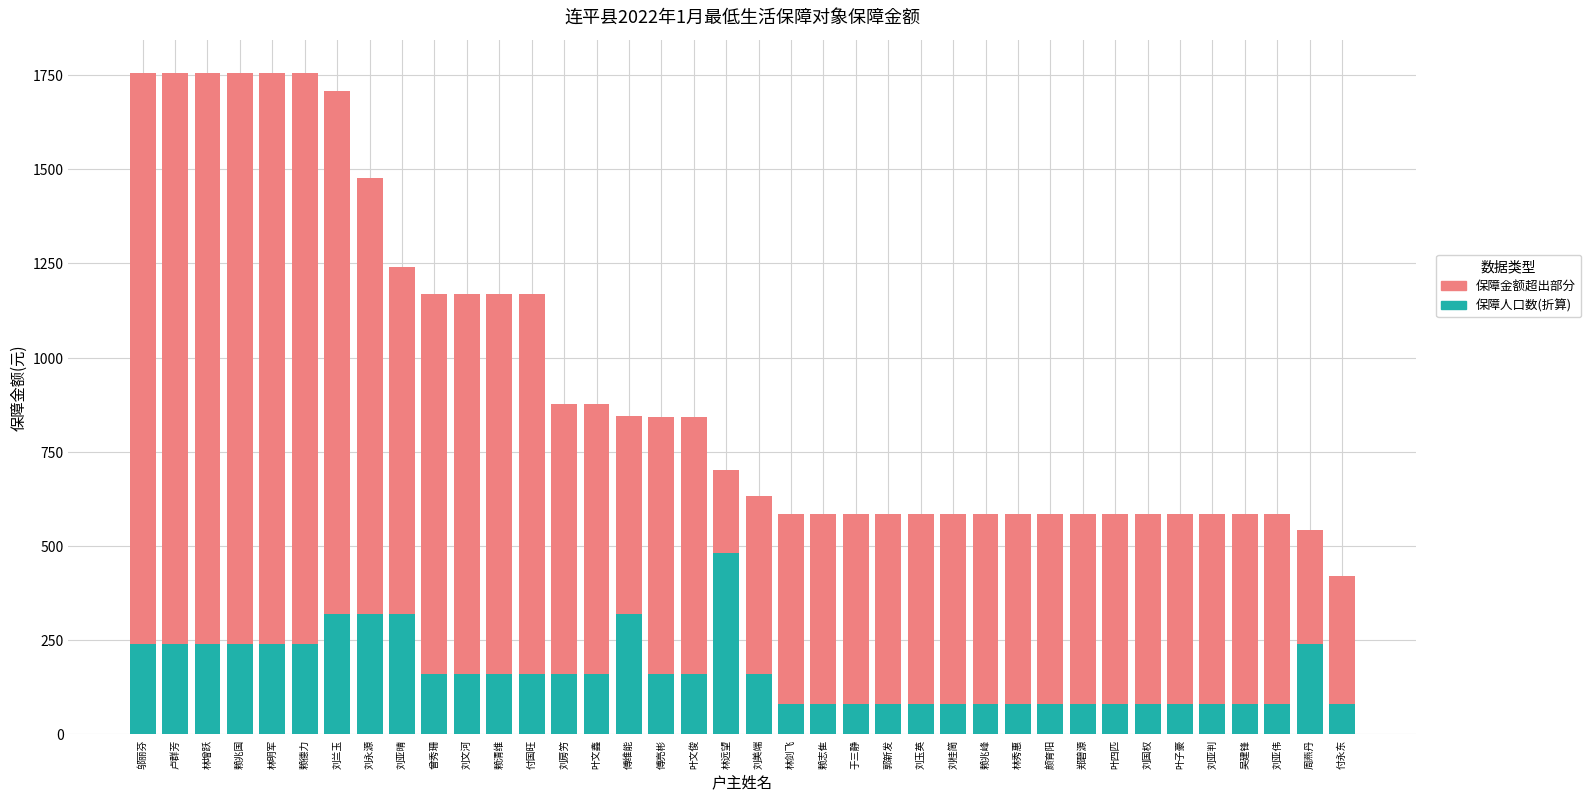

True or false: 保障人口数(折算) has a value of 240 at 林增跃.

True